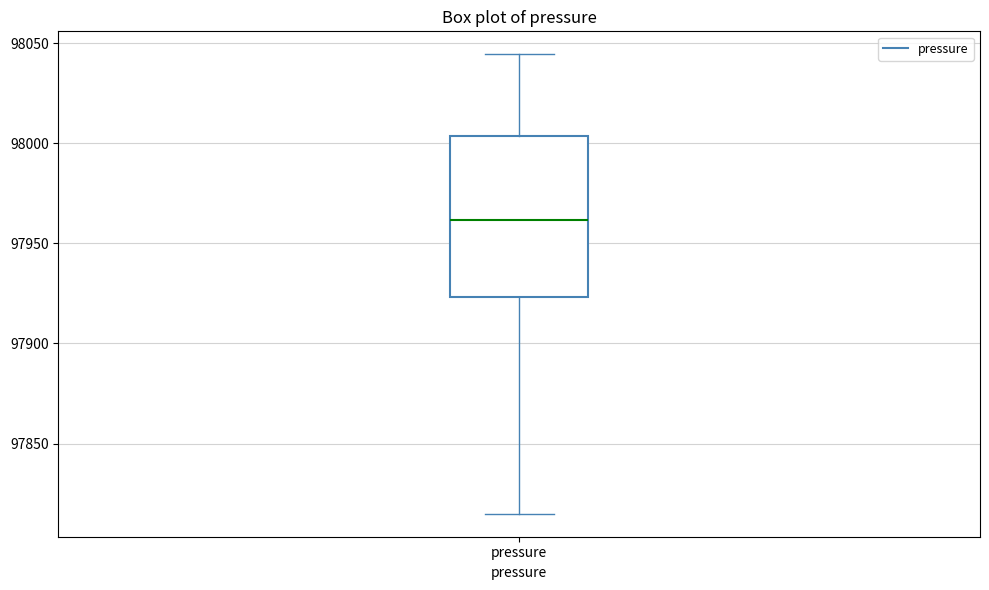

Where is the upper edge of the box for pressure on the y-axis? The values are not printed on the chart, so give them approximately, as read against the axis.

98005